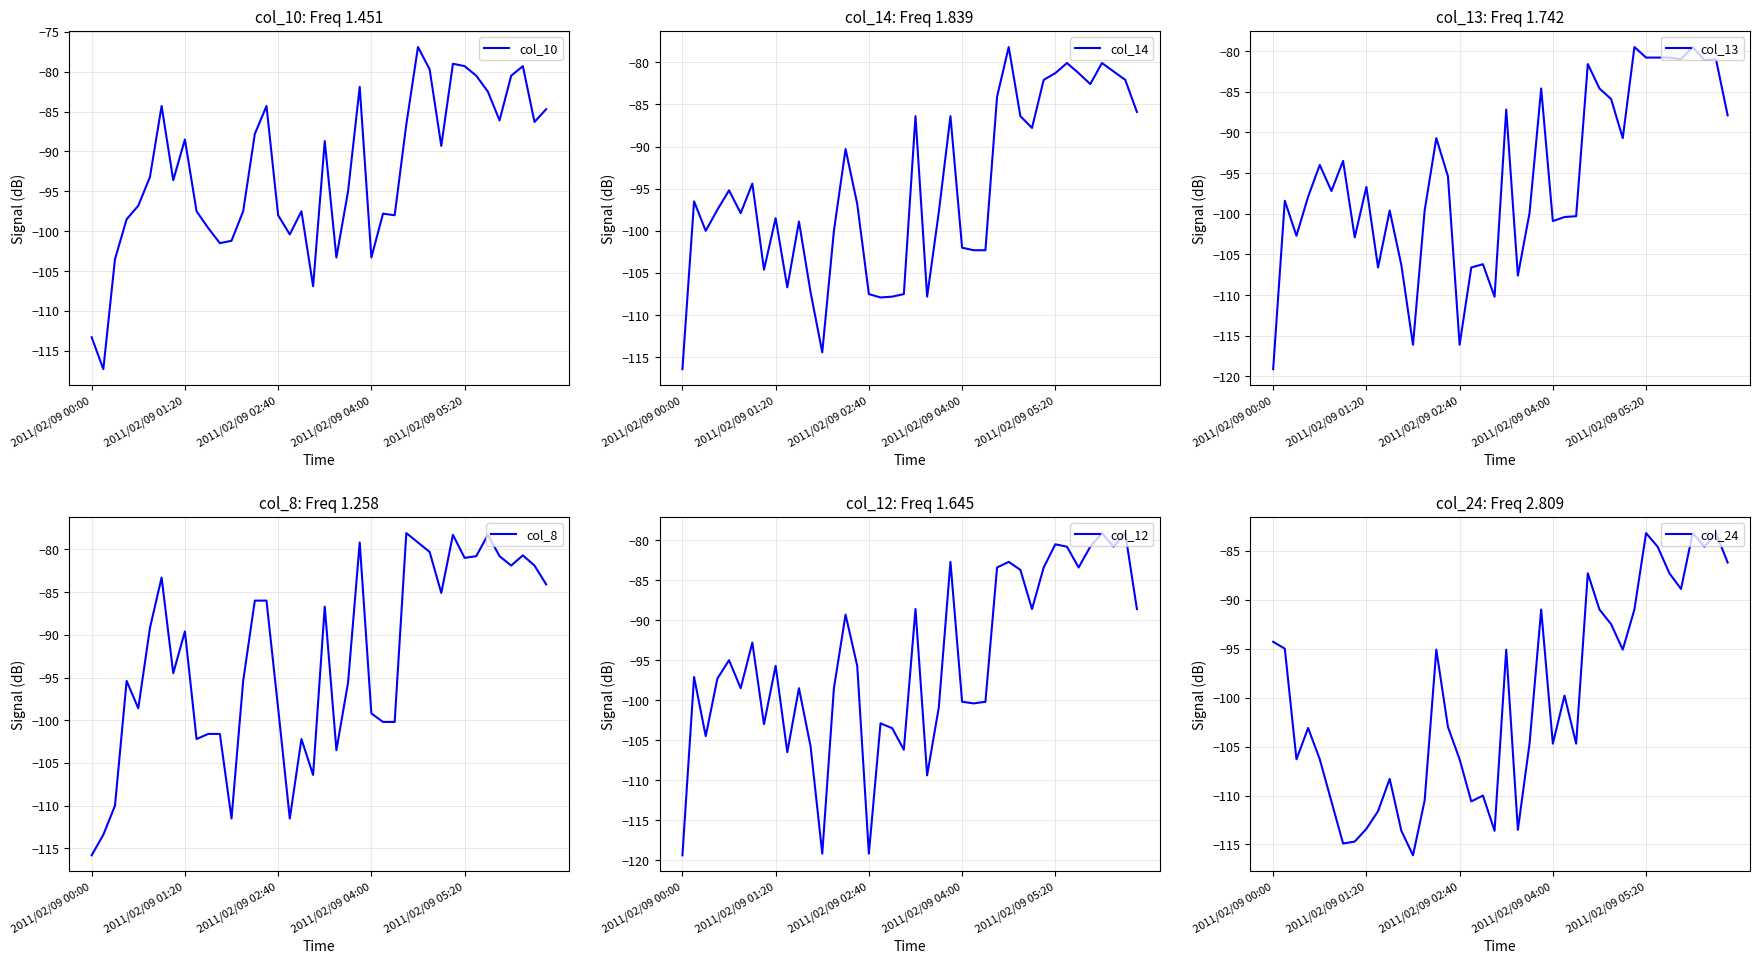

What are all the series names shown in the legend?

col_10, col_14, col_13, col_8, col_12, col_24